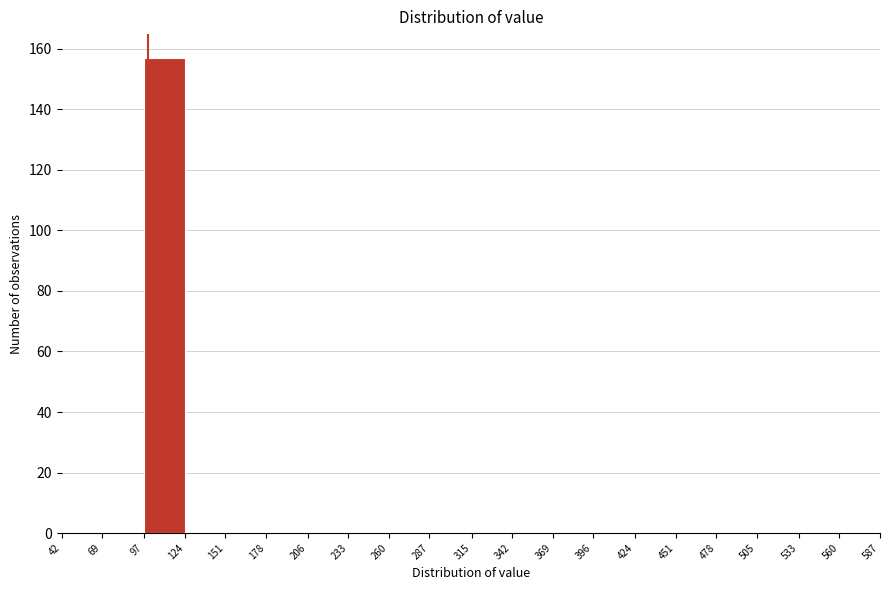

How tall is the bar that spans 97 to 124 on the x-axis? The values are not printed on the chart, so give them approximately, as read against the axis.

158